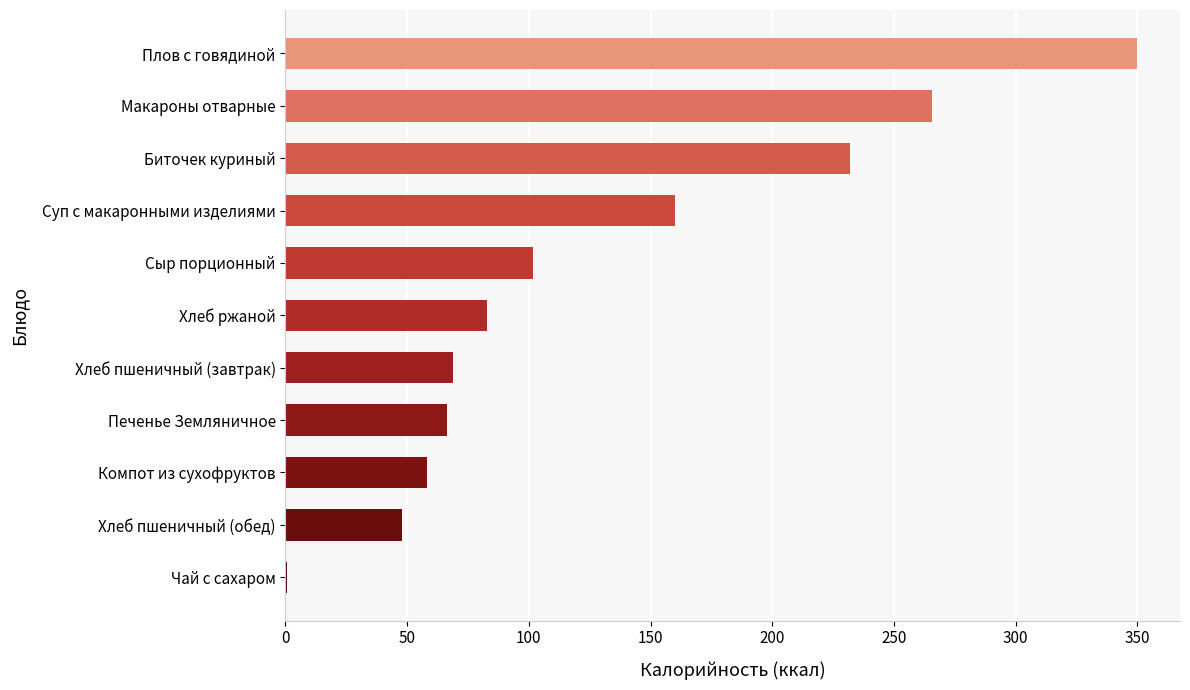

Reading bottom to top, what are all the values shown in this chart?

Чай с сахаром=0.6	Хлеб пшеничный (обед)=48.0	Компот из сухофруктов=58.0	Печенье Земляничное=66.2	Хлеб пшеничный (завтрак)=69.0	Хлеб ржаной=82.7	Сыр порционный=101.6	Суп с макаронными изделиями=160.2	Биточек куриный=232.0	Макароны отварные=265.6	Плов с говядиной=350.0